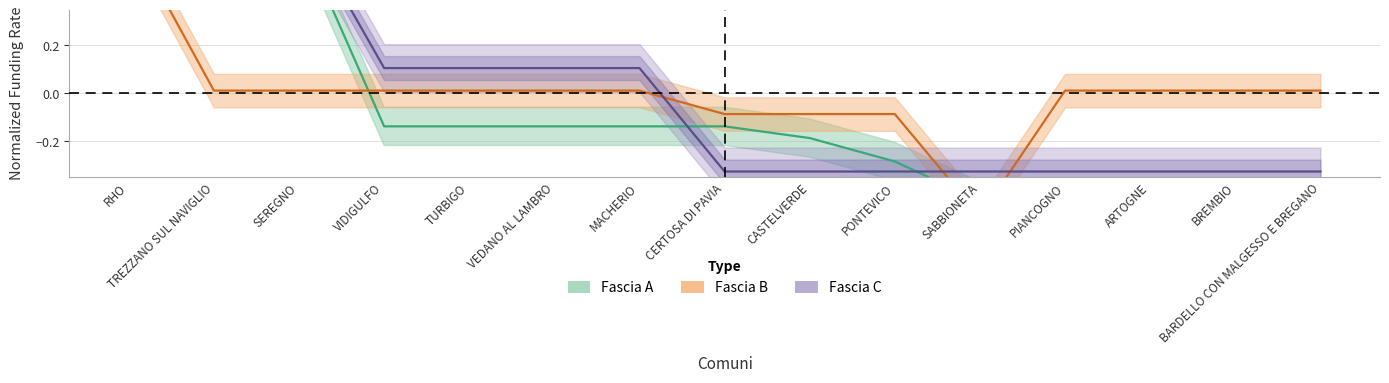

True or false: Fascia C has more than 2 interior local peaks.

False